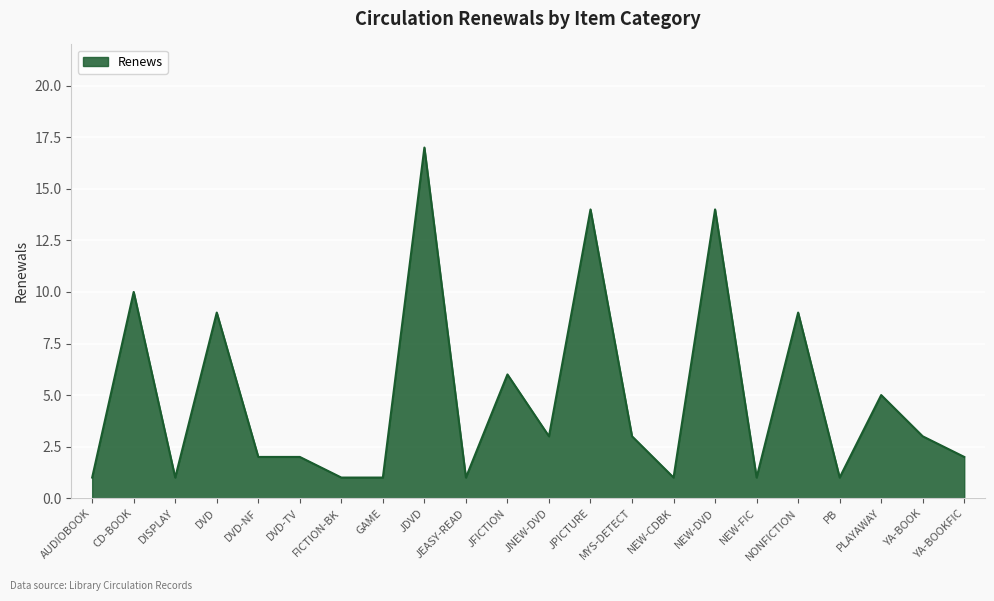

What is the maximum value shown in the chart?

17